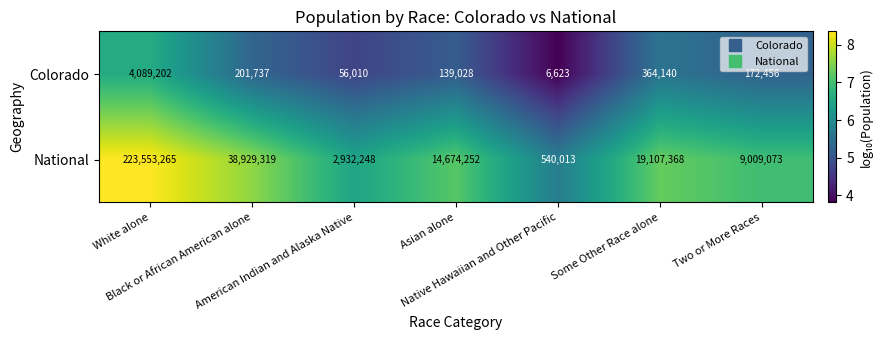

What is the smallest value displayed?

6623